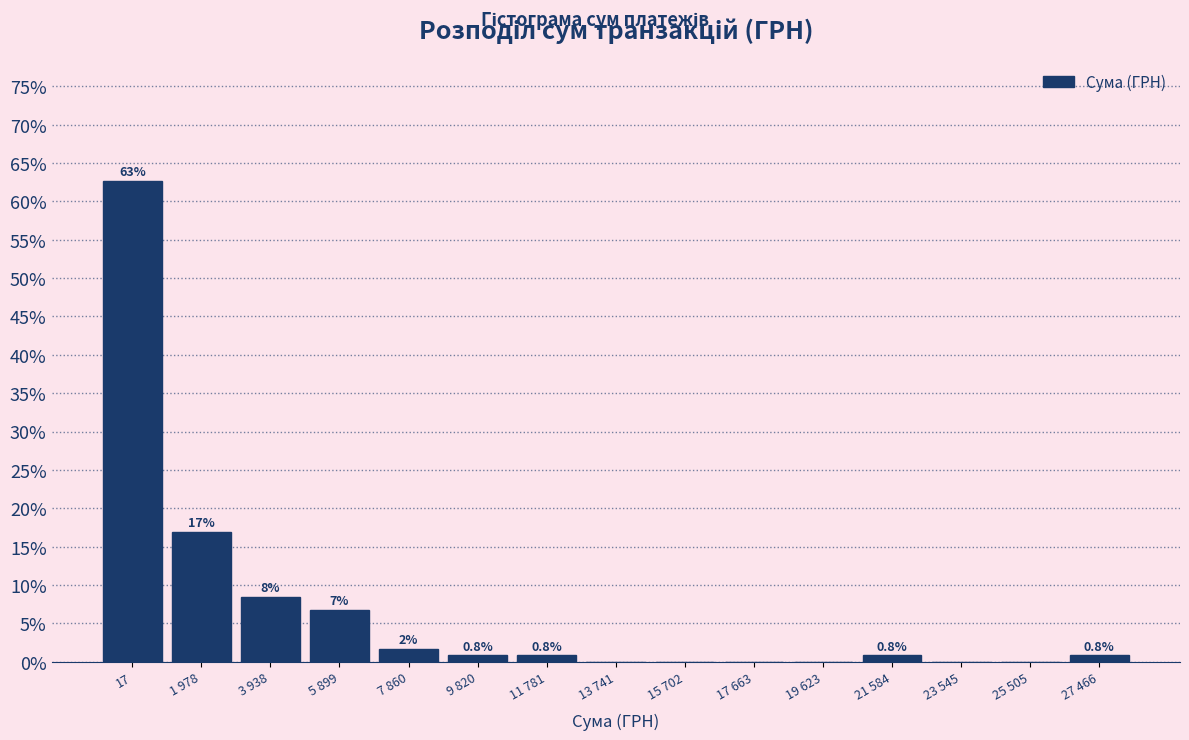

Reading left to right, transcribe all the data shown in this chart.

17=62.7	1 978=16.9	3 938=8.5	5 899=6.8	7 860=1.7	9 820=0.8	11 781=0.8	13 741=0.0	15 702=0.0	17 663=0.0	19 623=0.0	21 584=0.8	23 545=0.0	25 505=0.0	27 466=0.8